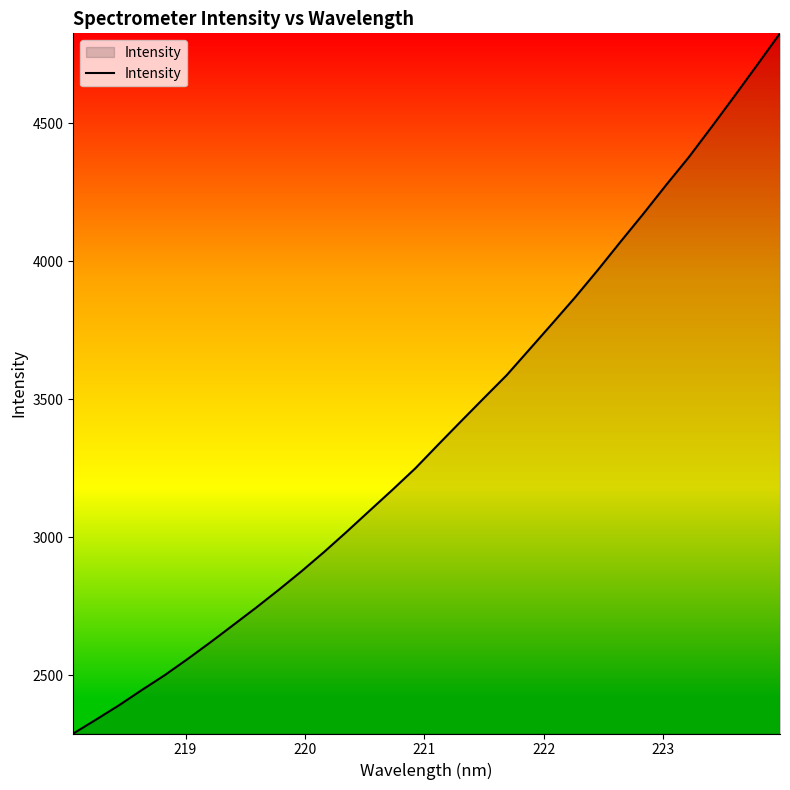

Reading left to right, what are all the values shown in this chart?

2288.1	2338.6	2390.2	2445.5	2499.1	2557.5	2618.0	2680.5	2743.4	2808.4	2875.8	2946.4	3020.3	3096.3	3171.8	3249.5	3335.1	3419.5	3503.3	3586.3	3679.8	3773.5	3868.0	3967.3	4070.1	4171.3	4275.5	4376.8	4486.1	4597.4	4710.7	4825.0